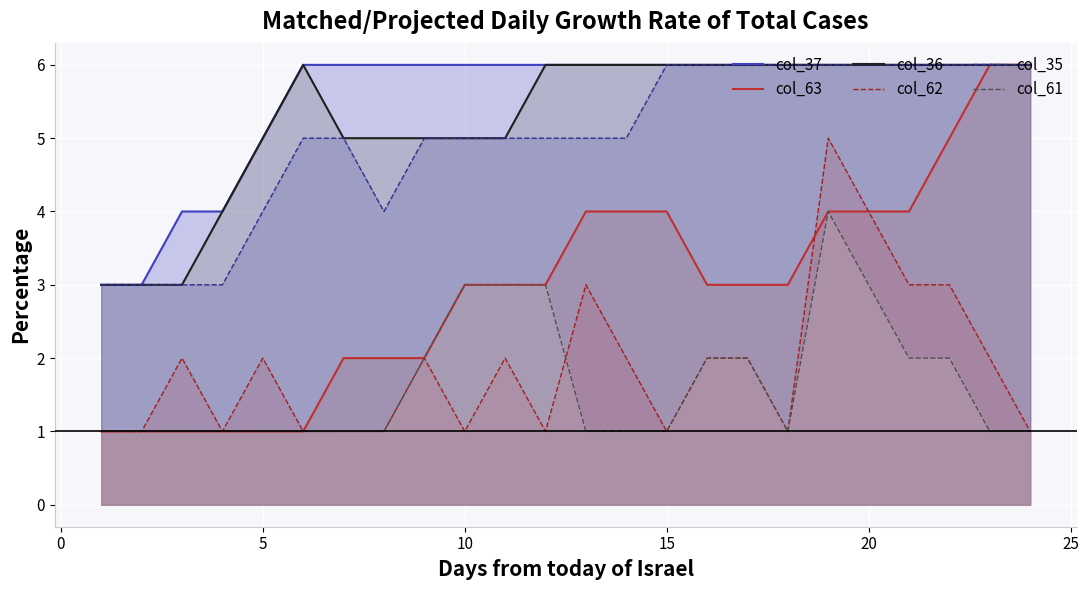

Which series has the largest range (max minus min)?

col_63